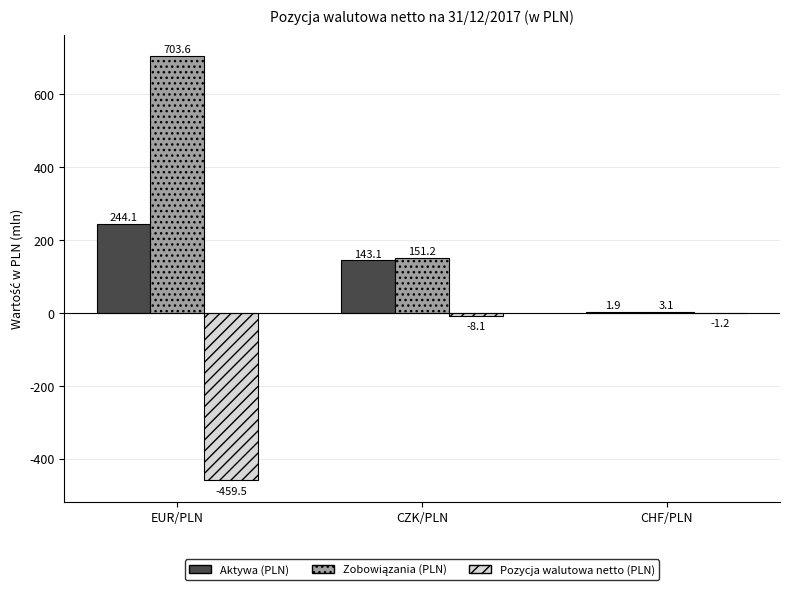

What is the sum of all Aktywa (PLN) values?

389.1